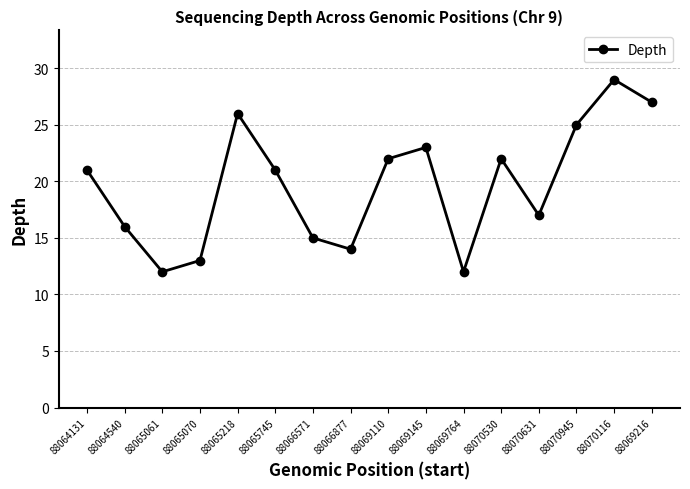

What is the change in value from 88066877 to 88069110?

+8